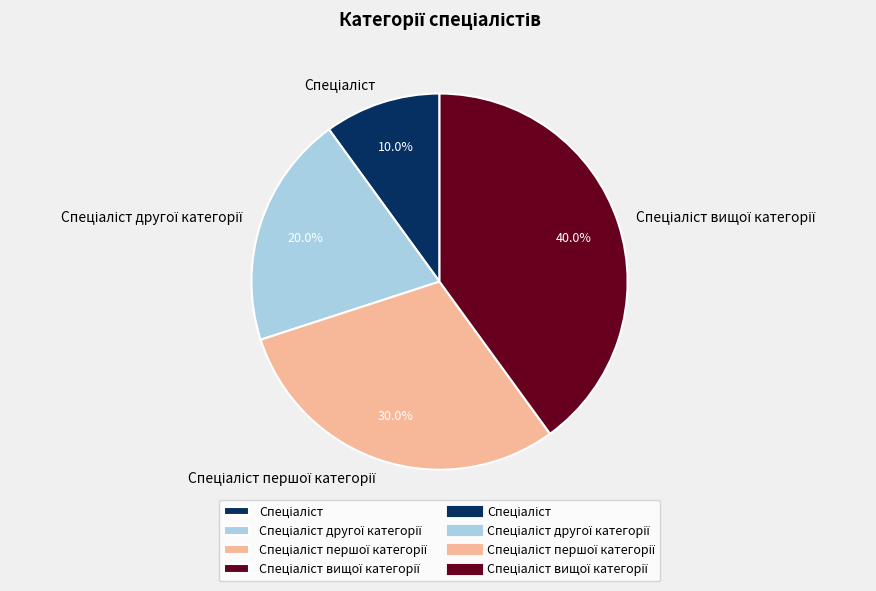

Is there any slice that represents more than half of the pie?

No